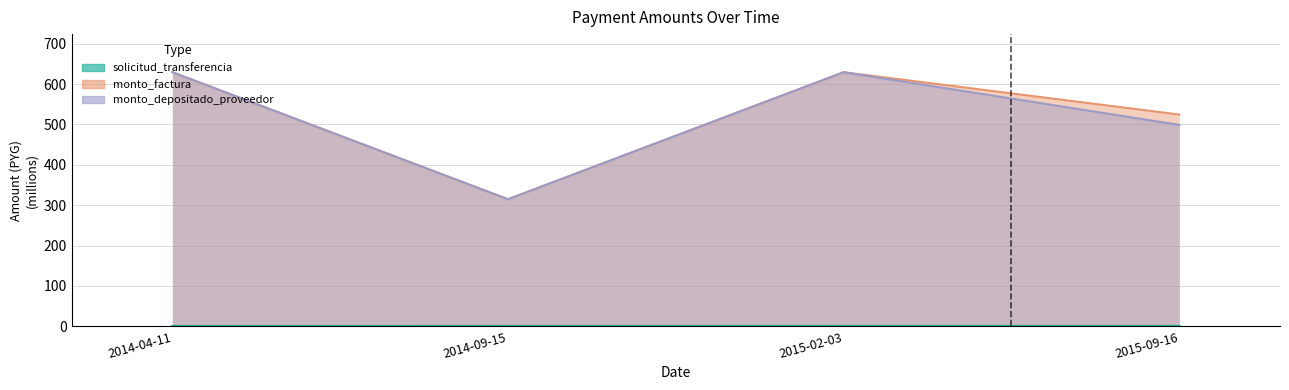

What is the approximate value of monto_factura at 2015-09-16?

524.4